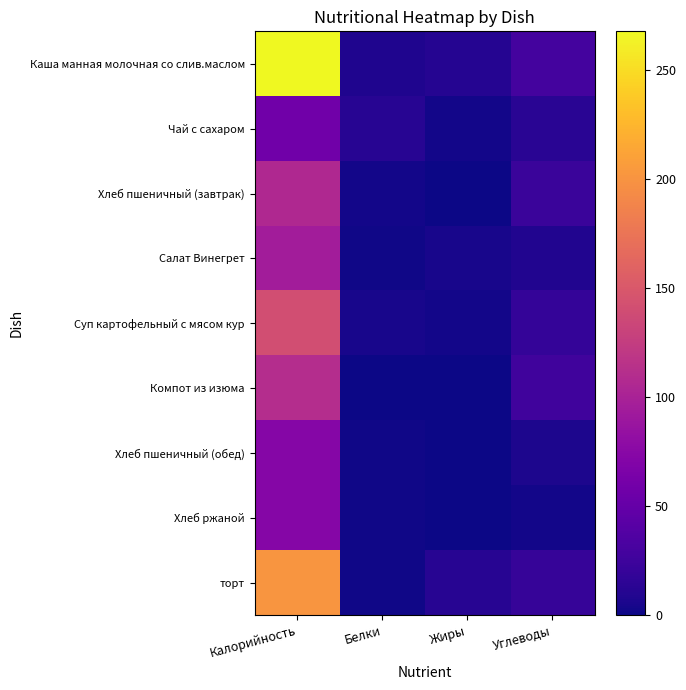

Reading right to left, transcribe all the data shown in this chart.

Каша манная молочная со слив.маслом: Углеводы=28.6	Жиры=11.2	Белки=8.0	Калорийность=267.9
Чай с сахаром: Углеводы=13.0	Жиры=3.1	Белки=12.0	Калорийность=58.0
Хлеб пшеничный (завтрак): Углеводы=22.5	Жиры=0.0	Белки=3.0	Калорийность=106.7
Салат Винегрет: Углеводы=8.4	Жиры=5.2	Белки=1.6	Калорийность=94.8
Суп картофельный с мясом кур: Углеводы=19.4	Жиры=2.5	Белки=4.7	Калорийность=140.7
Компот из изюма: Углеводы=27.0	Жиры=0.0	Белки=1.0	Калорийность=110.0
Хлеб пшеничный (обед): Углеводы=6.3	Жиры=0.4	Белки=1.3	Калорийность=72.4
Хлеб ржаной: Углеводы=3.0	Жиры=0.6	Белки=1.3	Калорийность=72.4
торт: Углеводы=20.9	Жиры=12.2	Белки=1.9	Калорийность=201.4